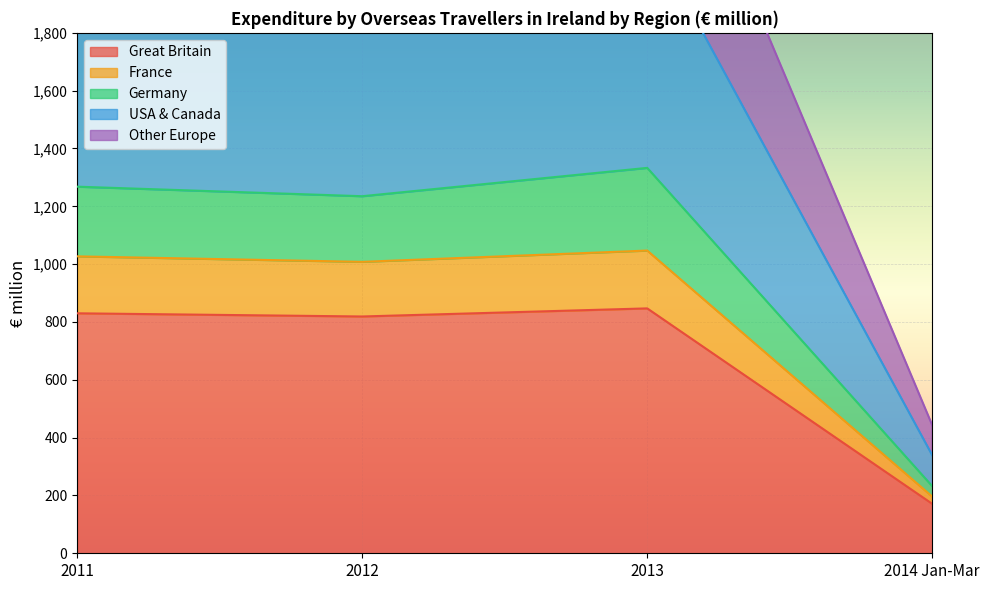

Does the chart display data point markers on the line(s)?

No